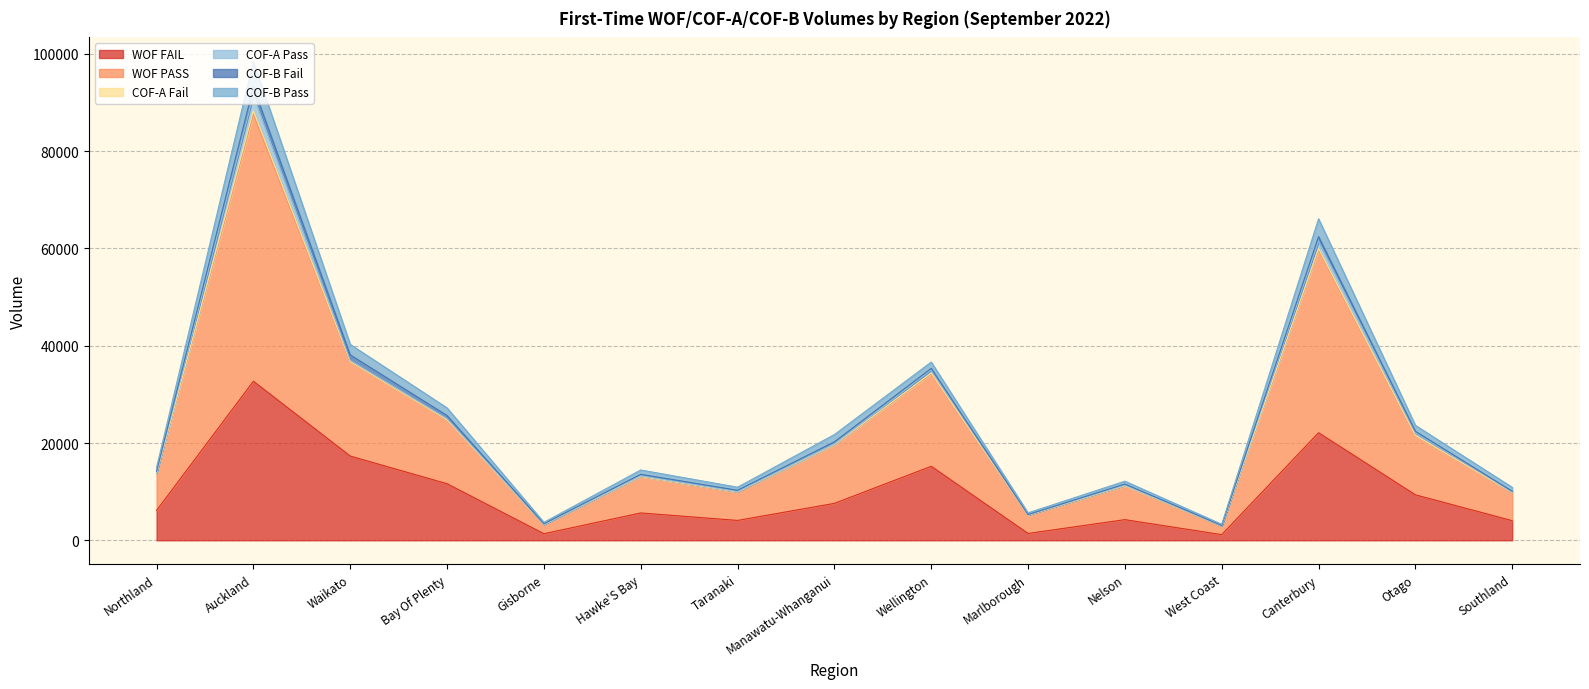

At which category does the chart reach its minimum across all series?

West Coast